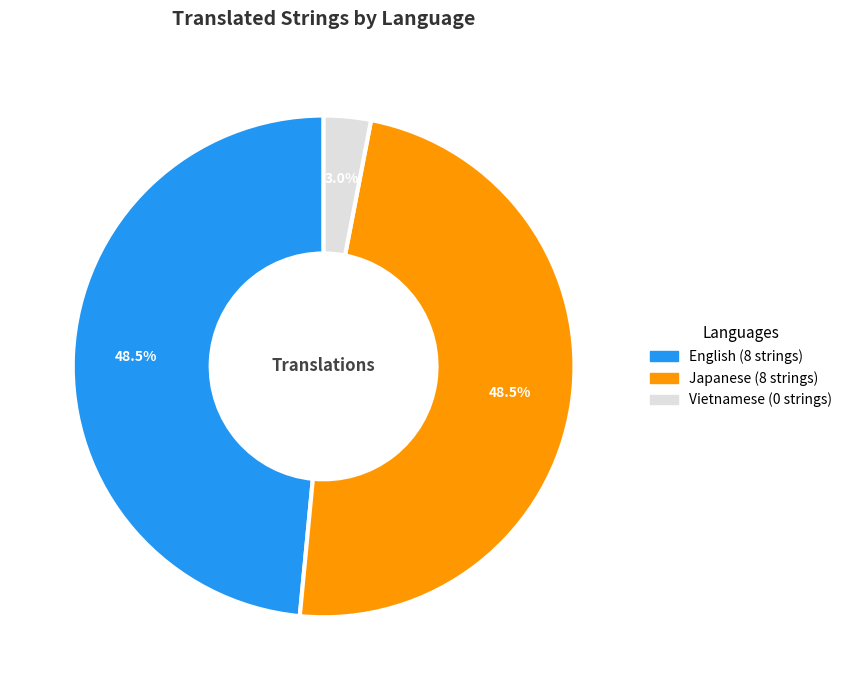

Approximately how many times larger is the value at Japanese compared to English?

1.0